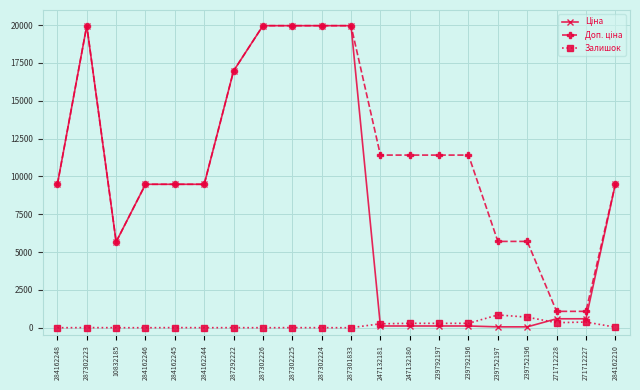

At how many categories does at least one series exceed 3875?

18